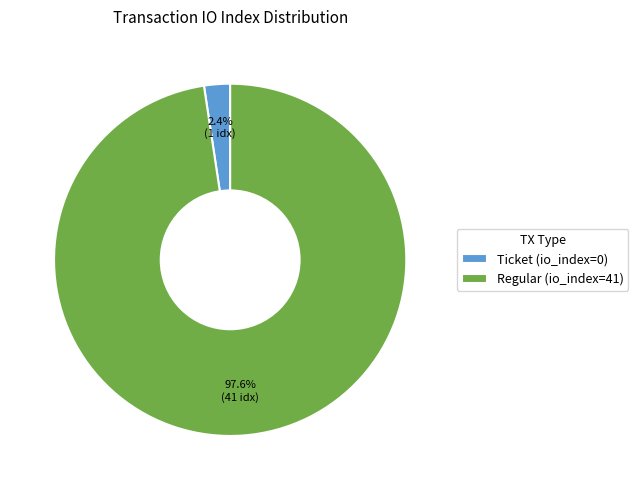

Which has a higher value, Regular (io_index=41) or Ticket (io_index=0)?

Regular (io_index=41)